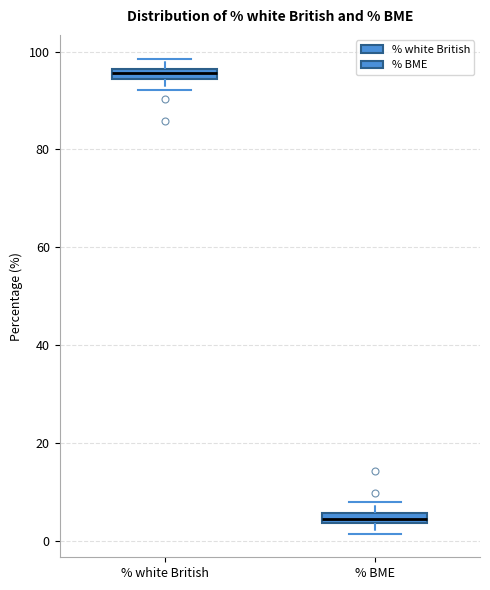

Where is the upper edge of the box for % BME on the y-axis? The values are not printed on the chart, so give them approximately, as read against the axis.

6